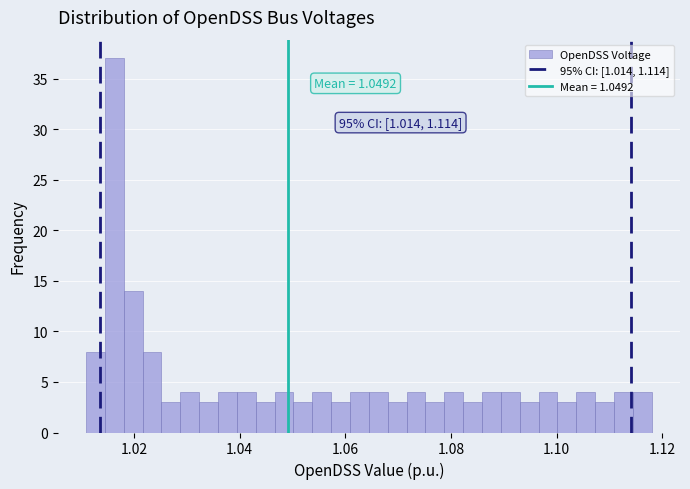

Around what value on the x-axis is the tallest bar? Give the approximate position of its centre, as read against the axis.

1.016